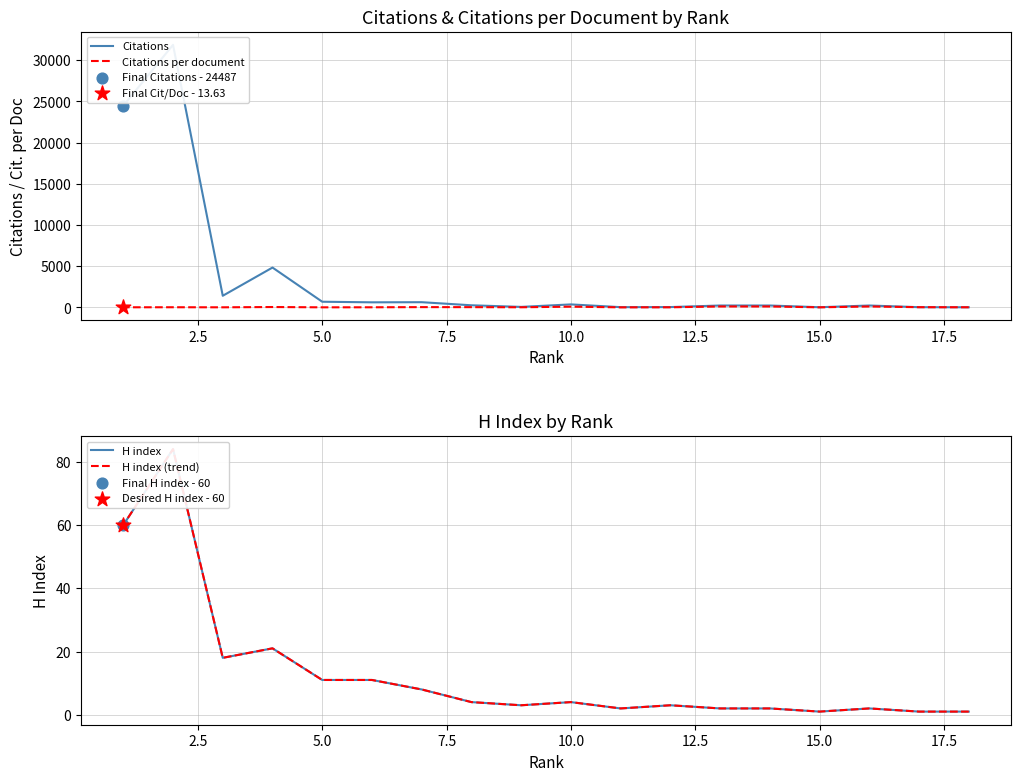

What are all the series names shown in the legend?

Citations, Citations per document, H index, H index (trend)